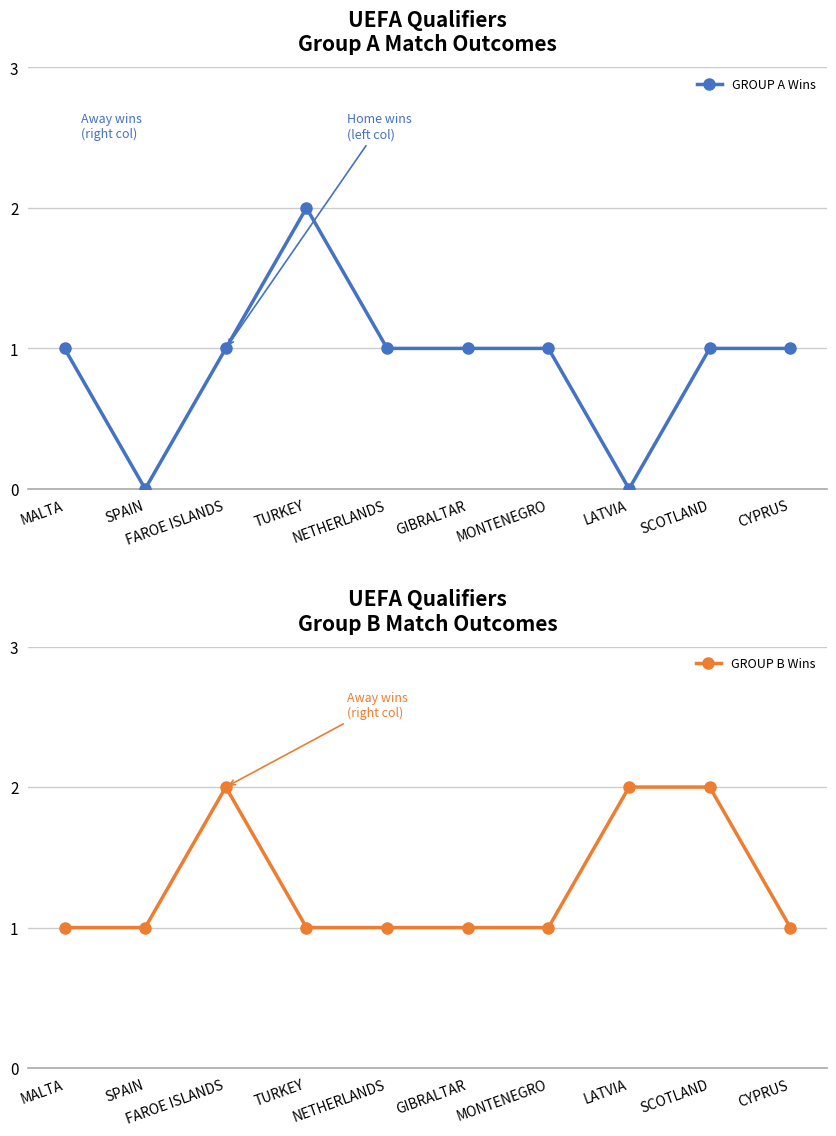

How many lines are shown in the chart?

2